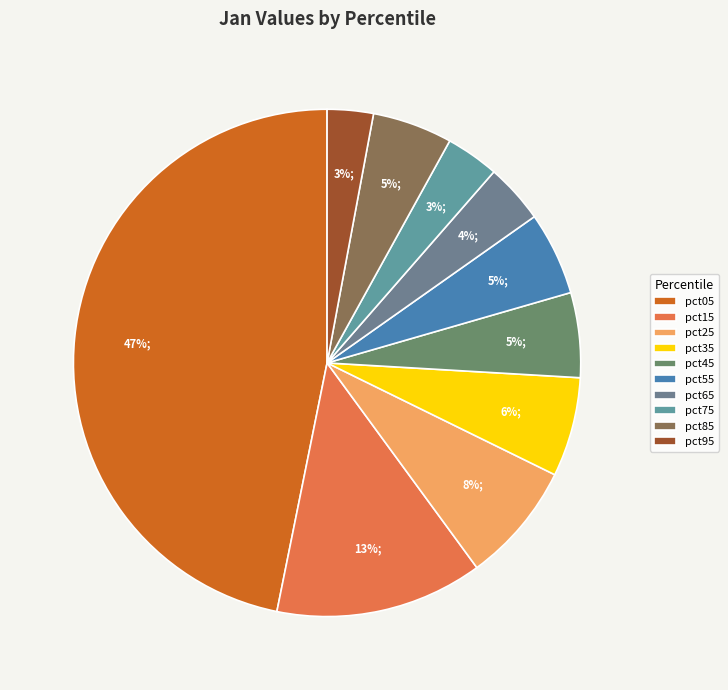

What portion of the pie excludes pct75?

96.6%